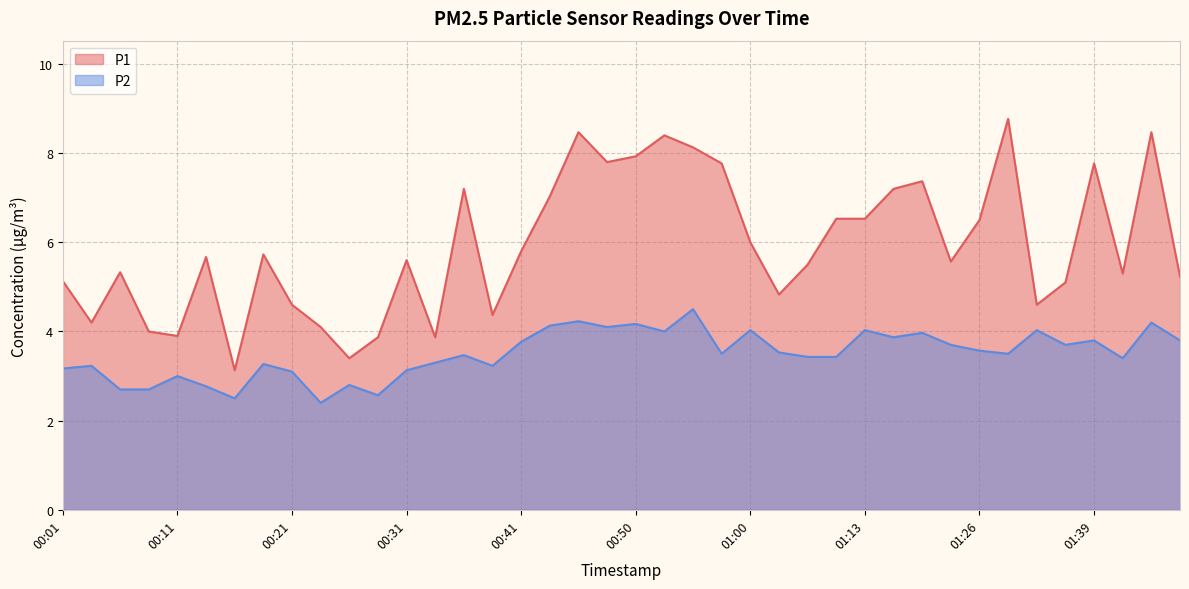

Which series has the widest spread of values?

P1